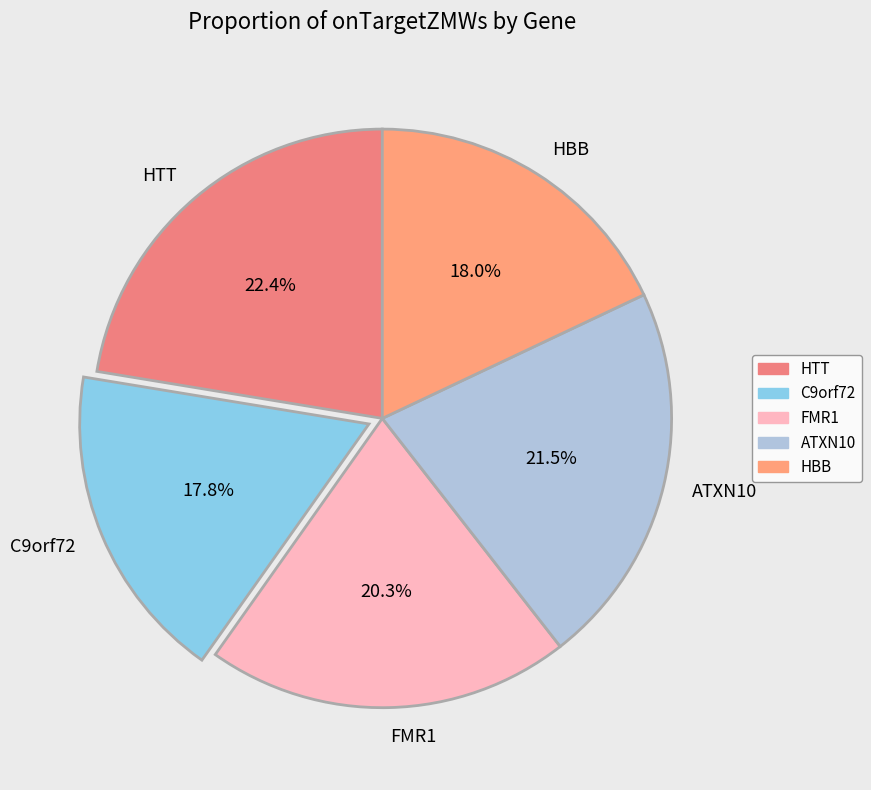

Between FMR1 and C9orf72, which is larger?

FMR1